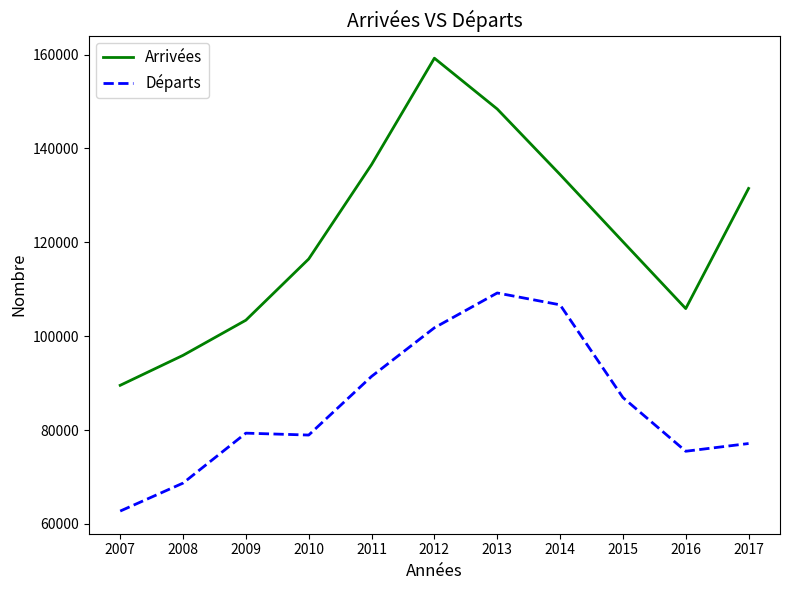

True or false: Arrivées and Départs intersect in this chart.

False